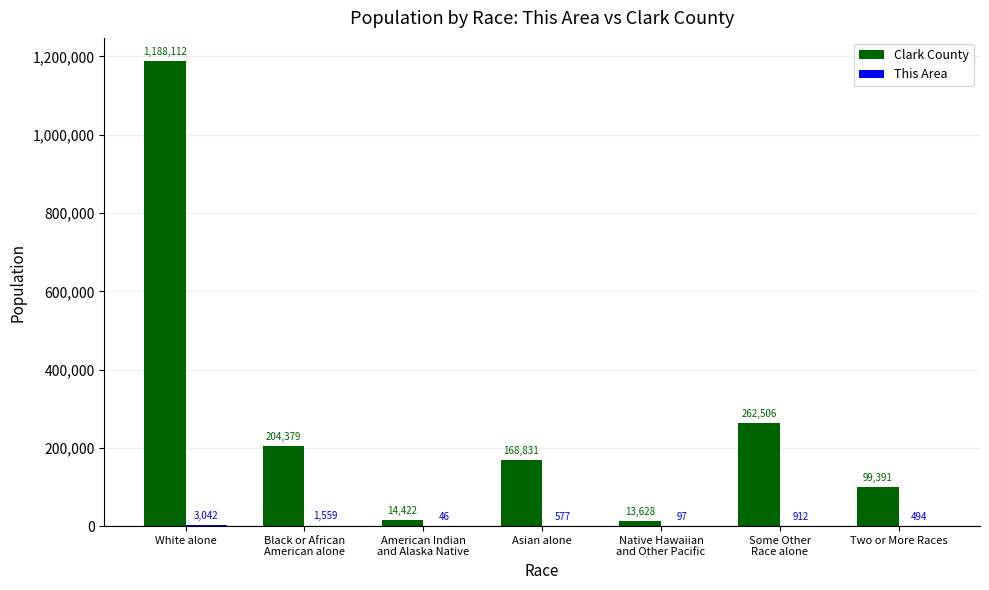

Is it true that Clark County equals 1188112 at White alone?

True